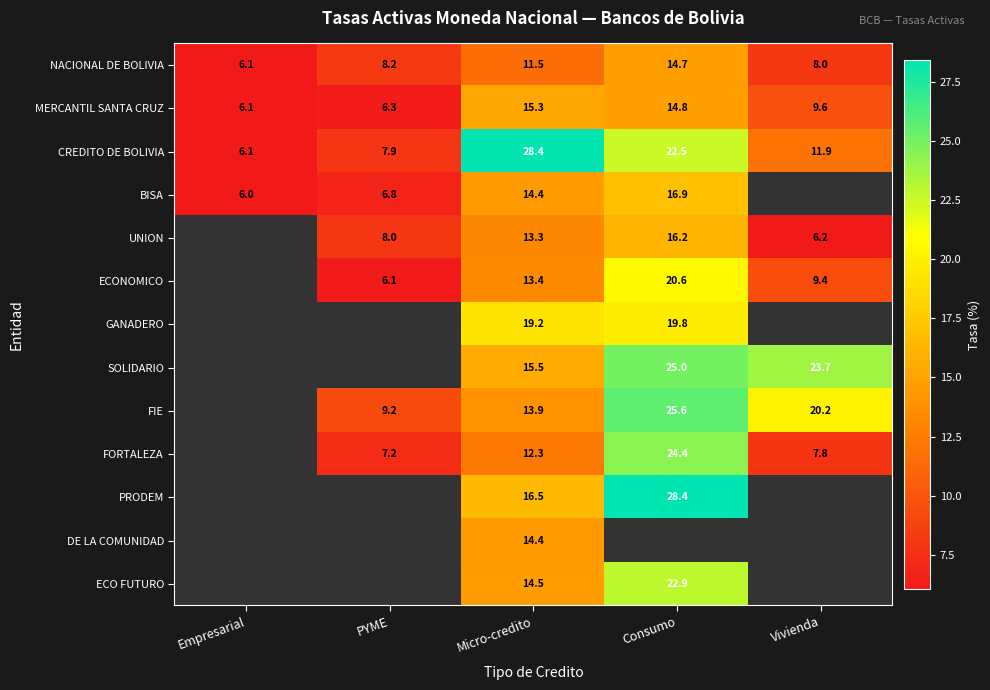

Is the value of FIE at Consumo greater than the value of ECONOMICO at PYME?

Yes